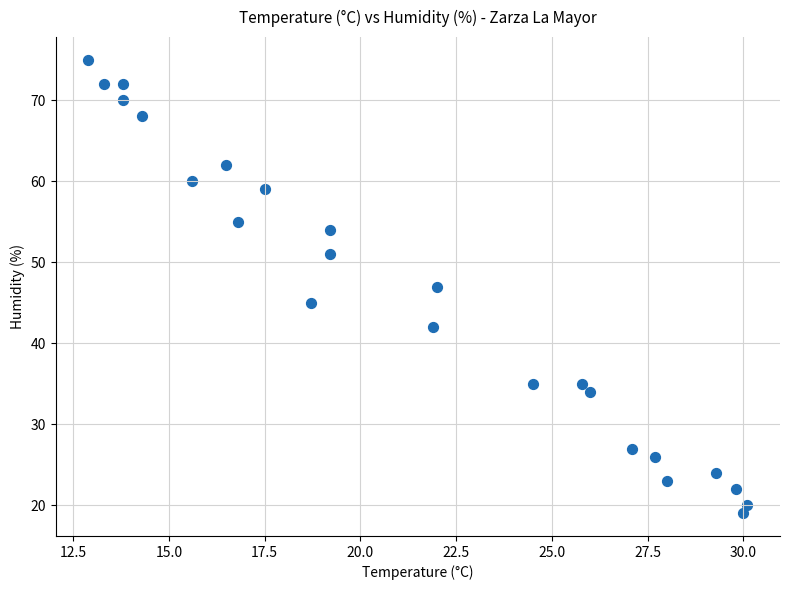

What is the range of Y values (max minus min)?

56